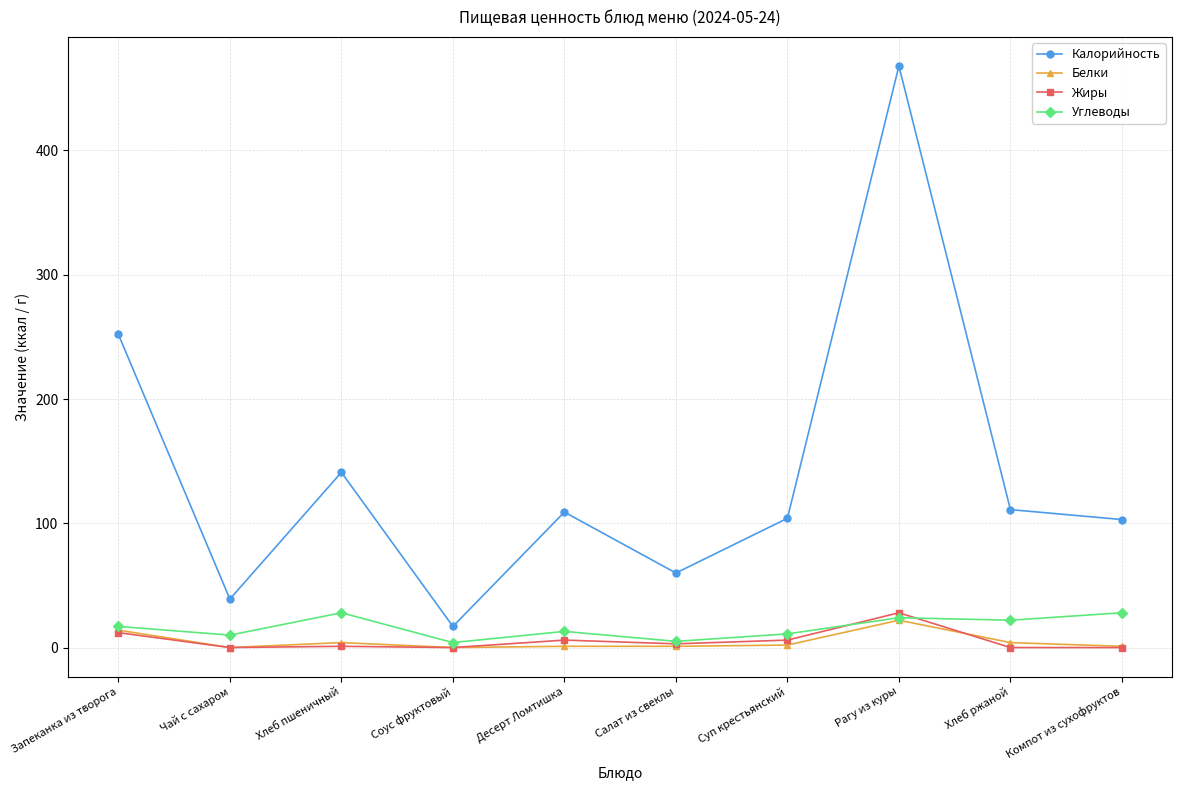

What is the label of the 9th point from the right?

Чай с сахаром